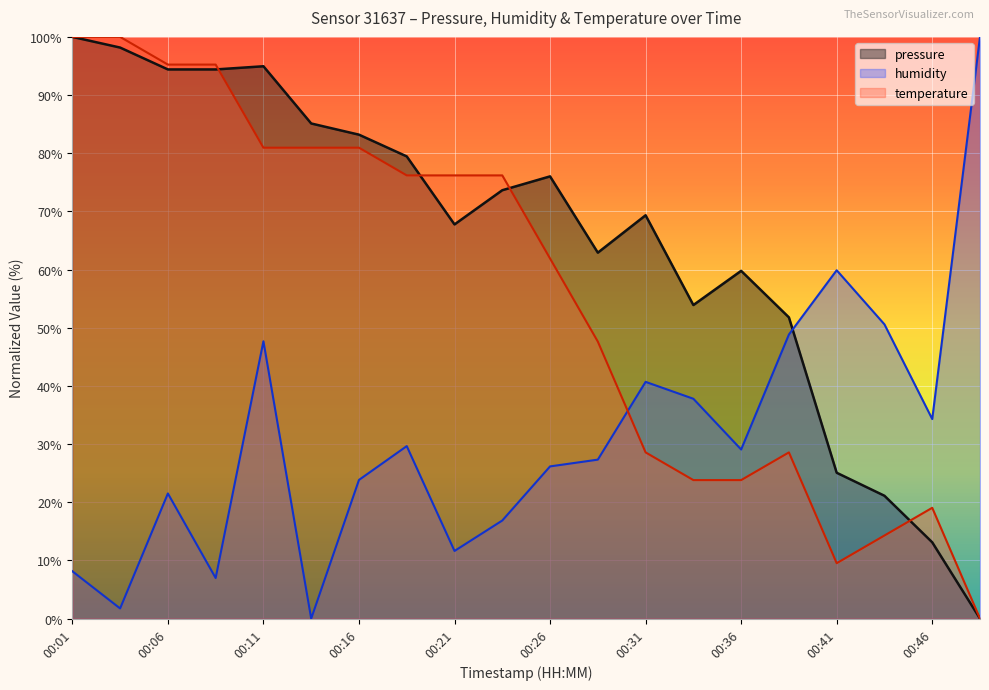

Which category has the highest value across all series?

00:01